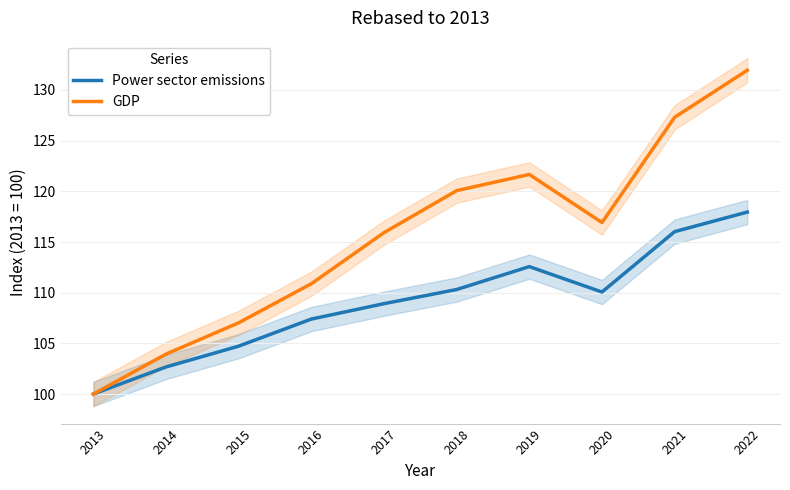

What is the difference between the GDP values at 2016 and 2017?

5.0